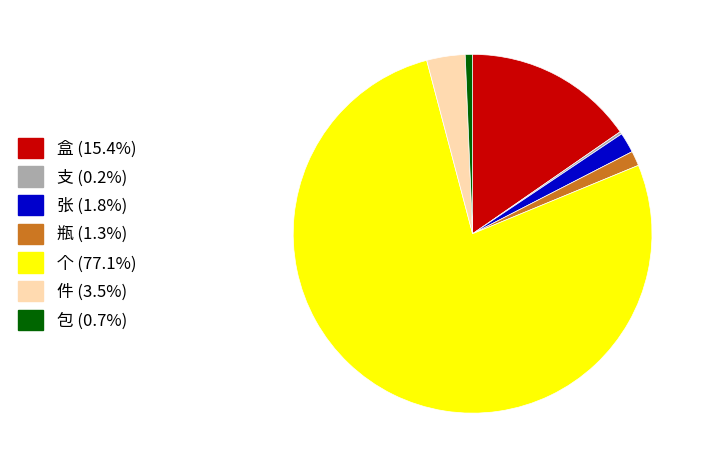

Is the sum of 件 (3.5%) and 盒 (15.4%) greater than half?

No